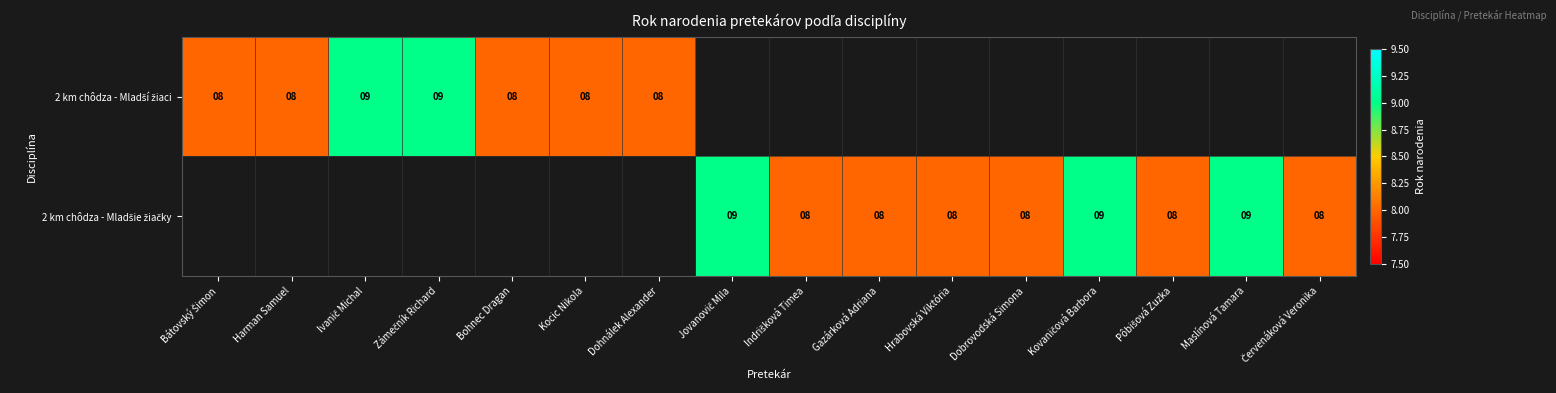

List the series in order of their overall mean, lowest first.

2 km chôdza - Mladší žiaci, 2 km chôdza - Mladšie žiačky